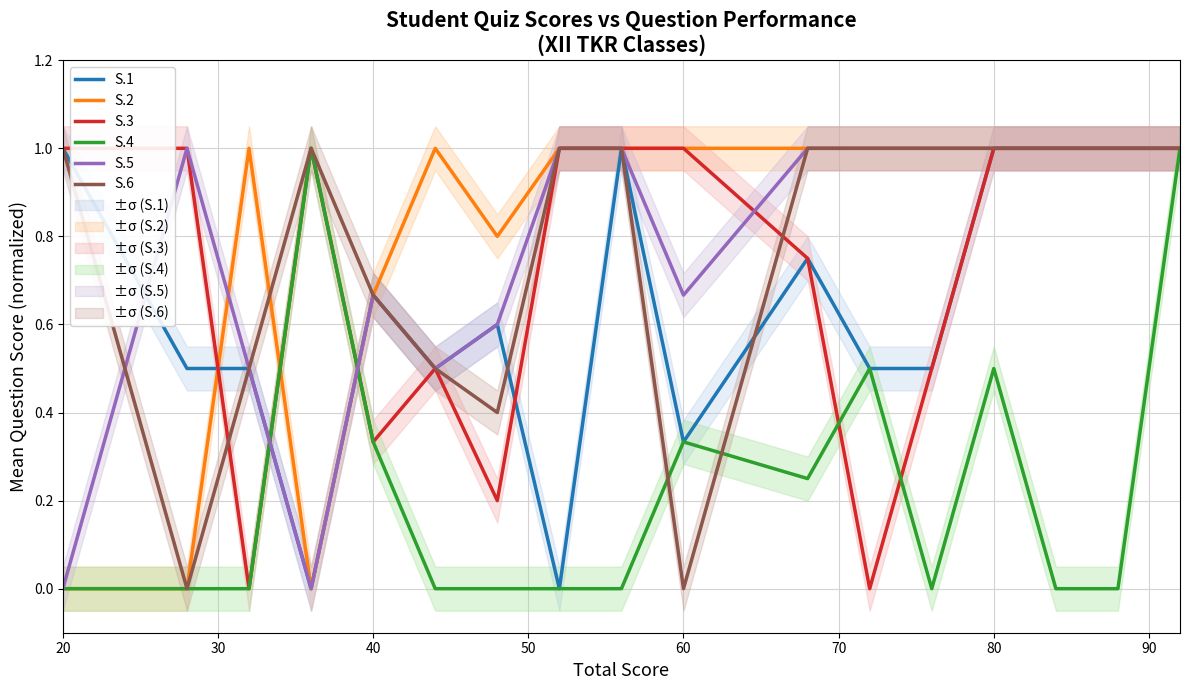

True or false: S.1 has a value of 1.0 at 80.

True